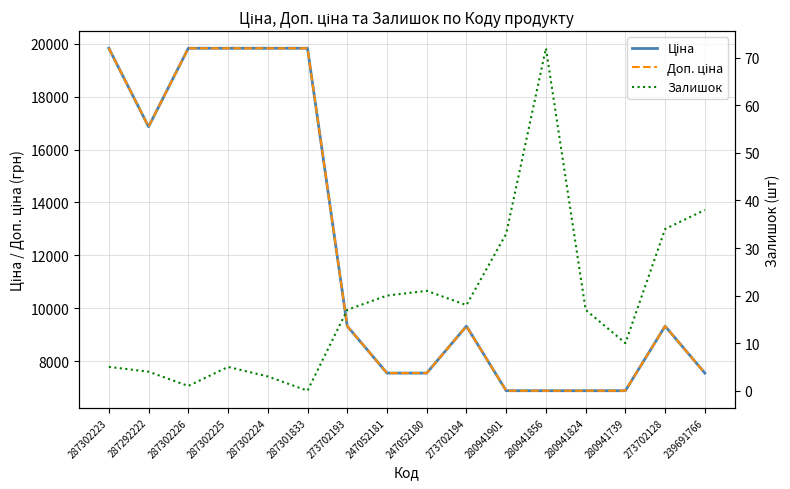

Reading left to right, what are all the values shown in this chart?

Ціна: 287302223=19831.1	287292222=16863.2	287302226=19831.1	287302225=19831.1	287302224=19831.1	287301833=19831.1	273702193=9321.4	247052181=7545.9	247052180=7545.9	273702194=9321.4	280941901=6879.5	280941856=6879.5	280941824=6879.5	280941739=6879.5	273702128=9321.4	239691766=7545.9
Доп. ціна: 287302223=19831.1	287292222=16863.2	287302226=19831.1	287302225=19831.1	287302224=19831.1	287301833=19831.1	273702193=9321.4	247052181=7545.9	247052180=7545.9	273702194=9321.4	280941901=6879.5	280941856=6879.5	280941824=6879.5	280941739=6879.5	273702128=9321.4	239691766=7545.9
Залишок: 287302223=5.0	287292222=4.0	287302226=1.0	287302225=5.0	287302224=3.0	287301833=0.0	273702193=17.0	247052181=20.0	247052180=21.0	273702194=18.0	280941901=33.0	280941856=72.0	280941824=17.0	280941739=10.0	273702128=34.0	239691766=38.0